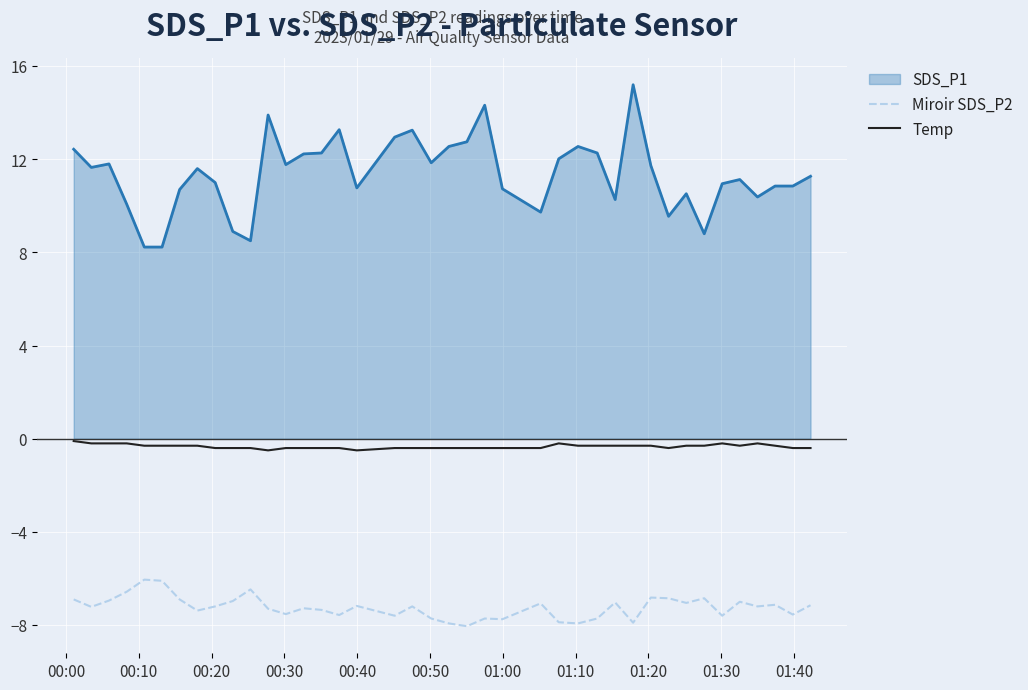

Which series has the largest range (max minus min)?

SDS_P1